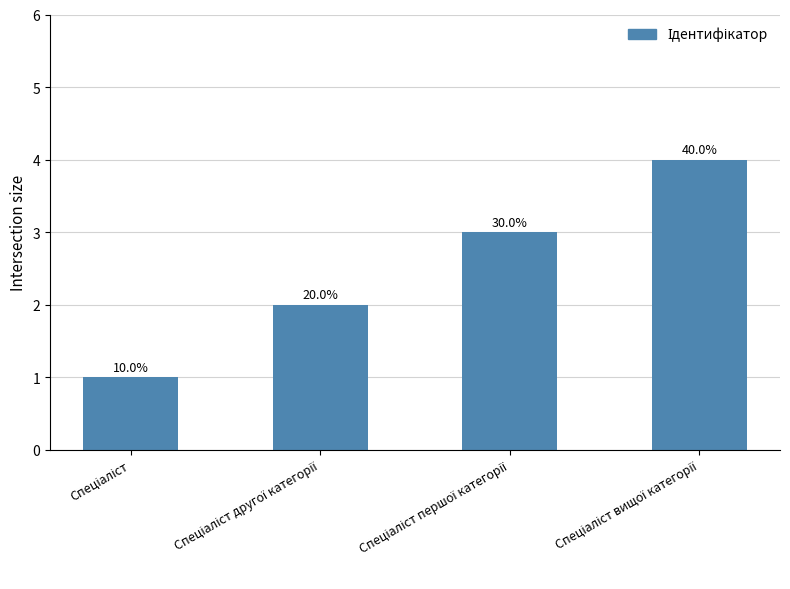

Approximately how many times larger is the value at Спеціаліст compared to Спеціаліст першої категорії?

0.3